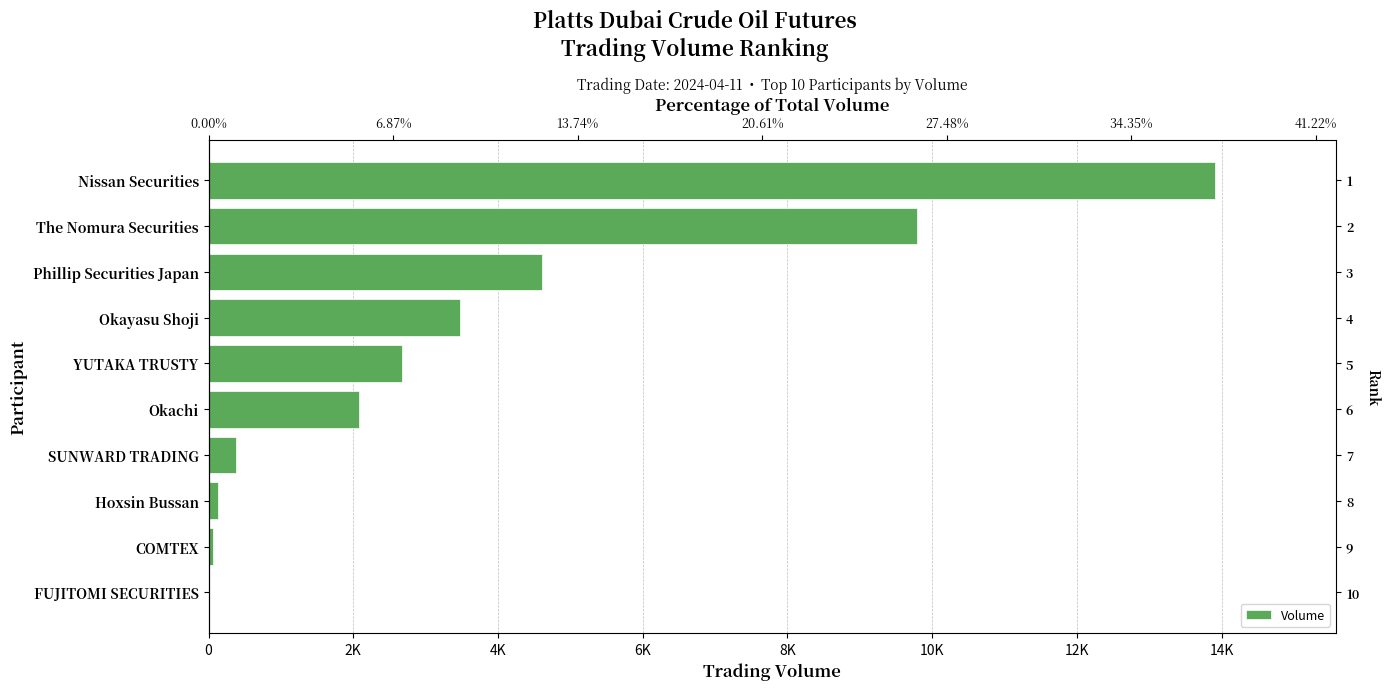

What is the average value?

3712